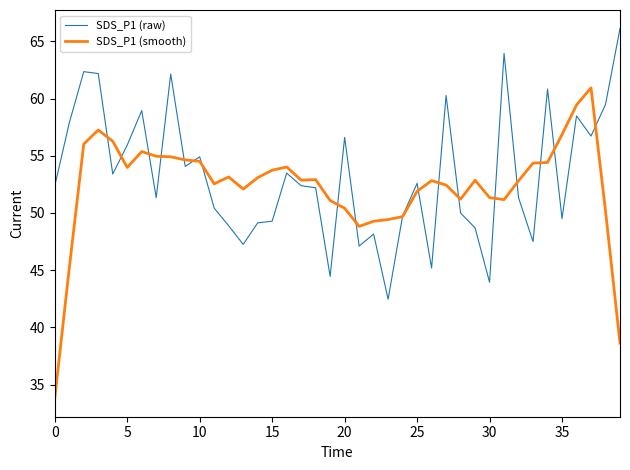

List the series in order of their peak value, lowest first.

SDS_P1 (smooth), SDS_P1 (raw)